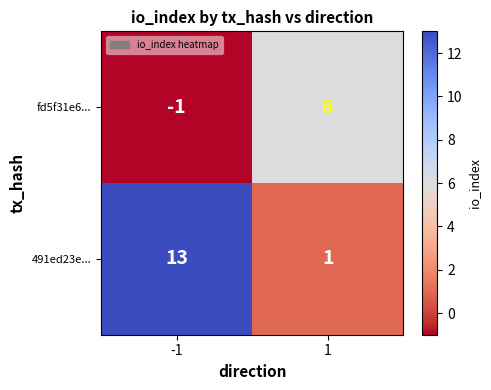

At how many categories does at least one series exceed 0?

2